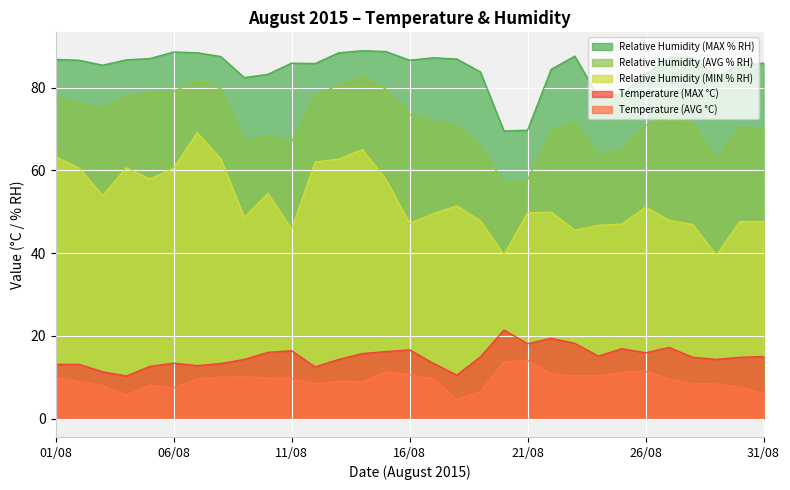

In Temperature (MAX °C), how many points are higher than both neighbors (excluding endpoints)?

7